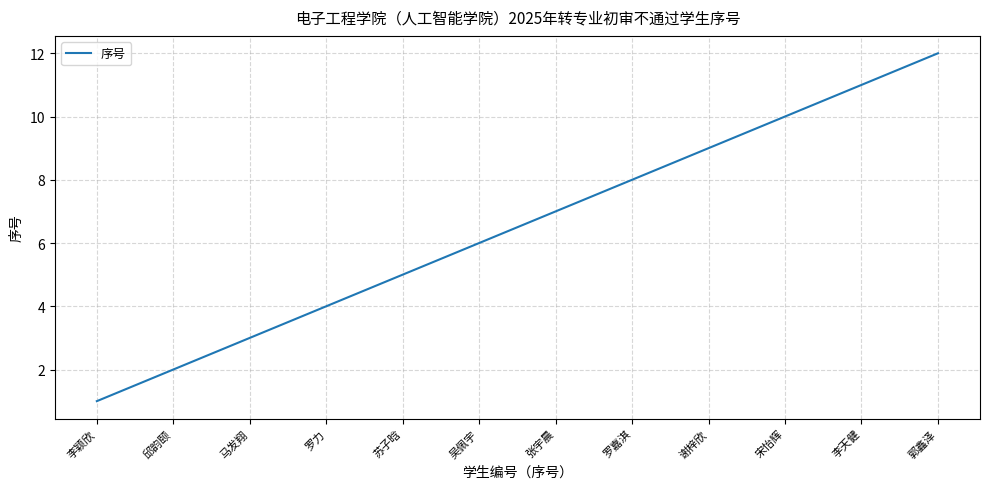

The value at 吴佩宇 is 6. True or false?

True